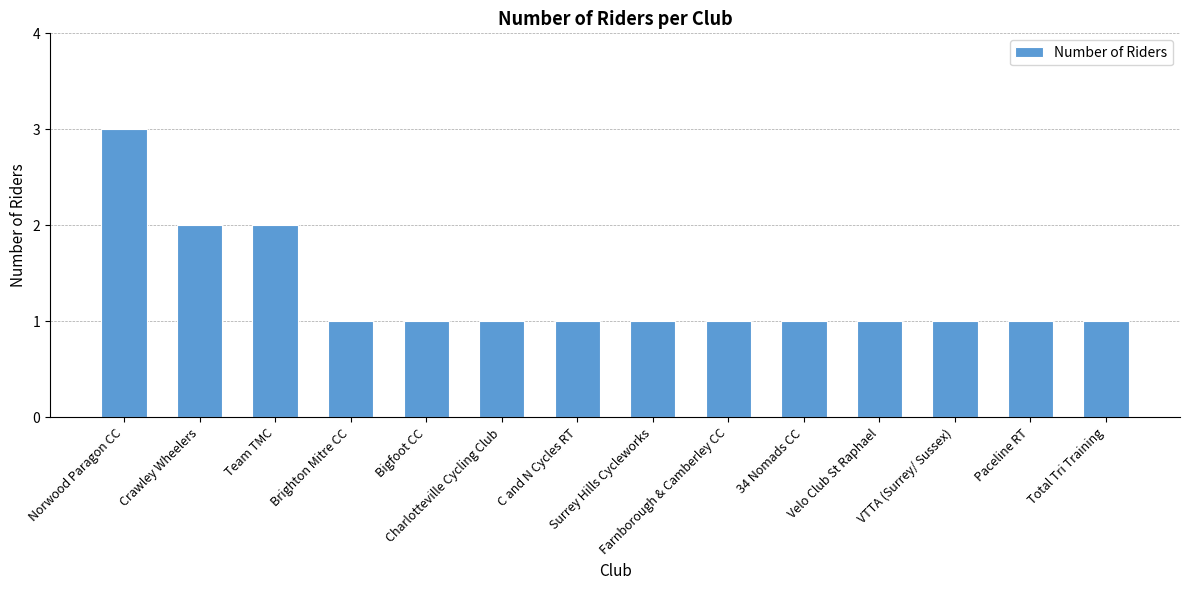

What is the minimum value shown in the chart?

1